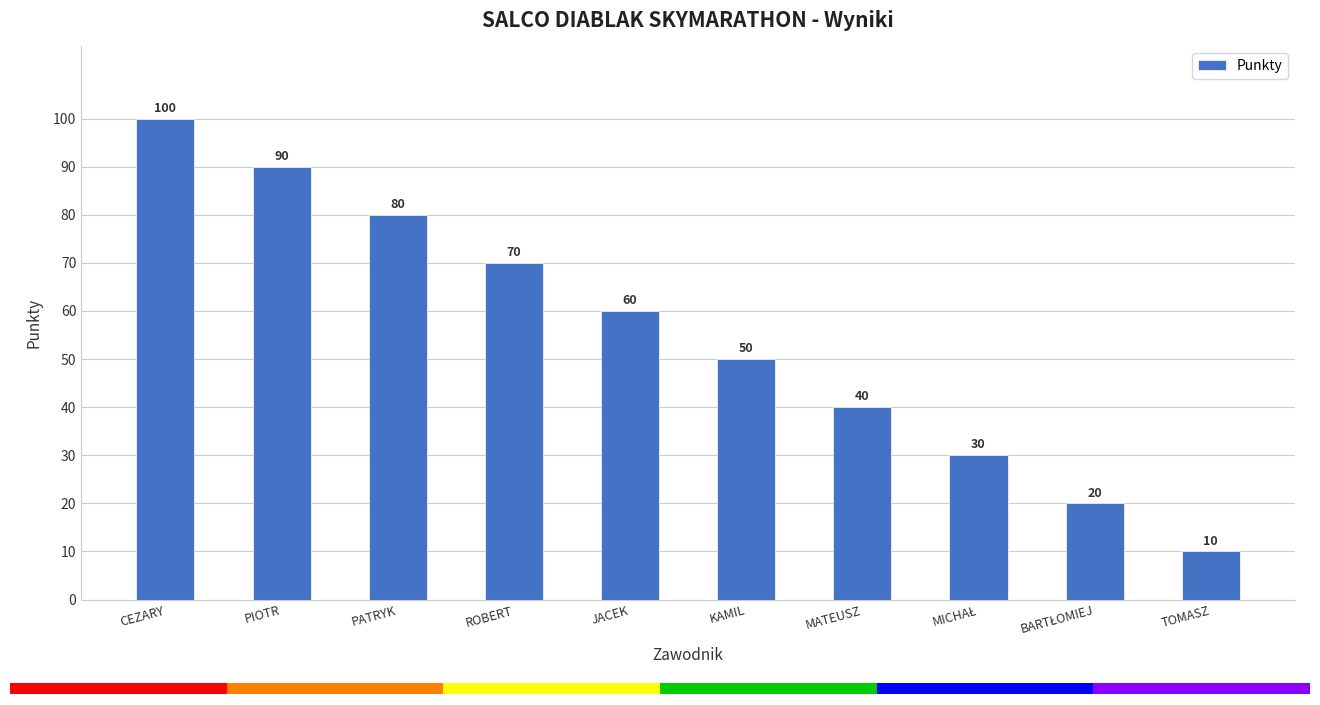

Count the values in the range 30 to 80.

6